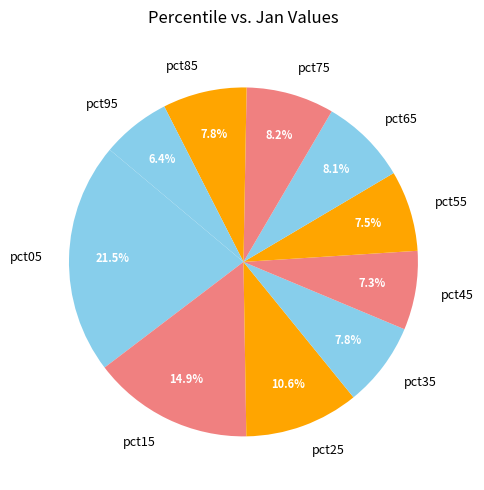

Combined, do pct15 and pct95 account for over 50%?

No